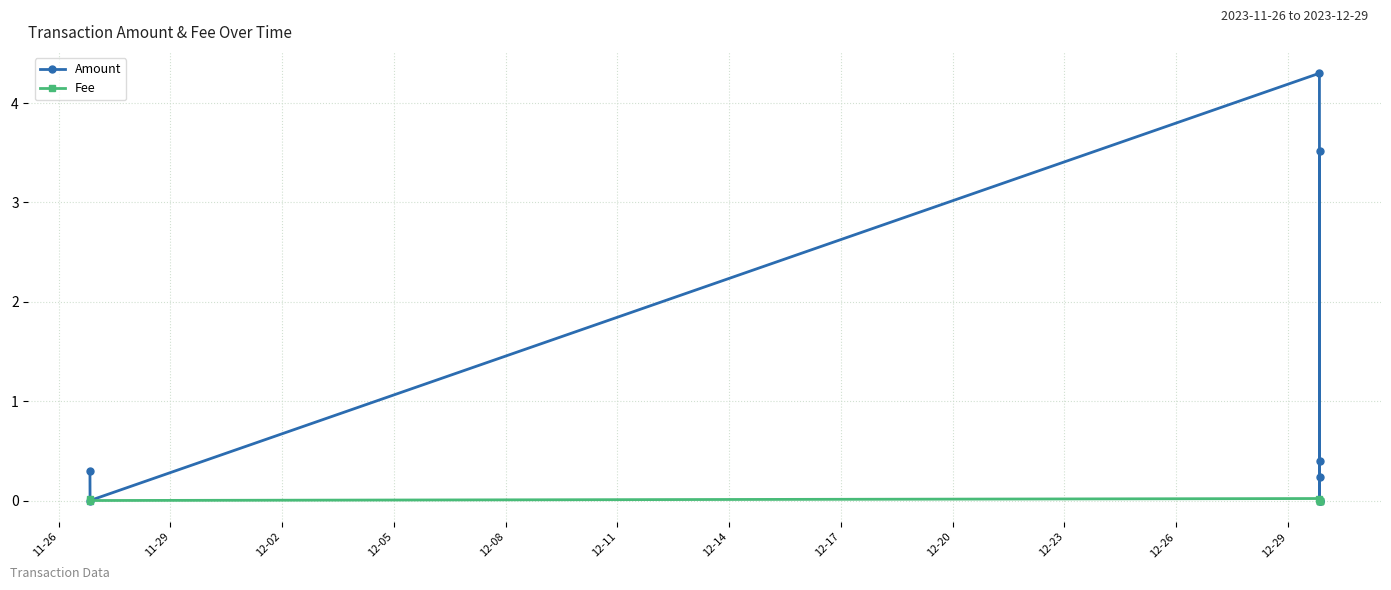

Which series changed the most between 11-26 and 12-08?

Amount